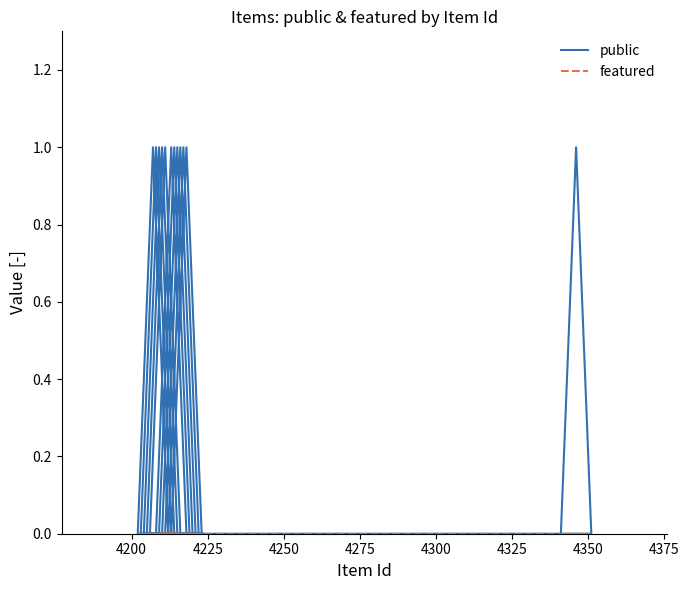

How many public values are between 0 and 1?

36